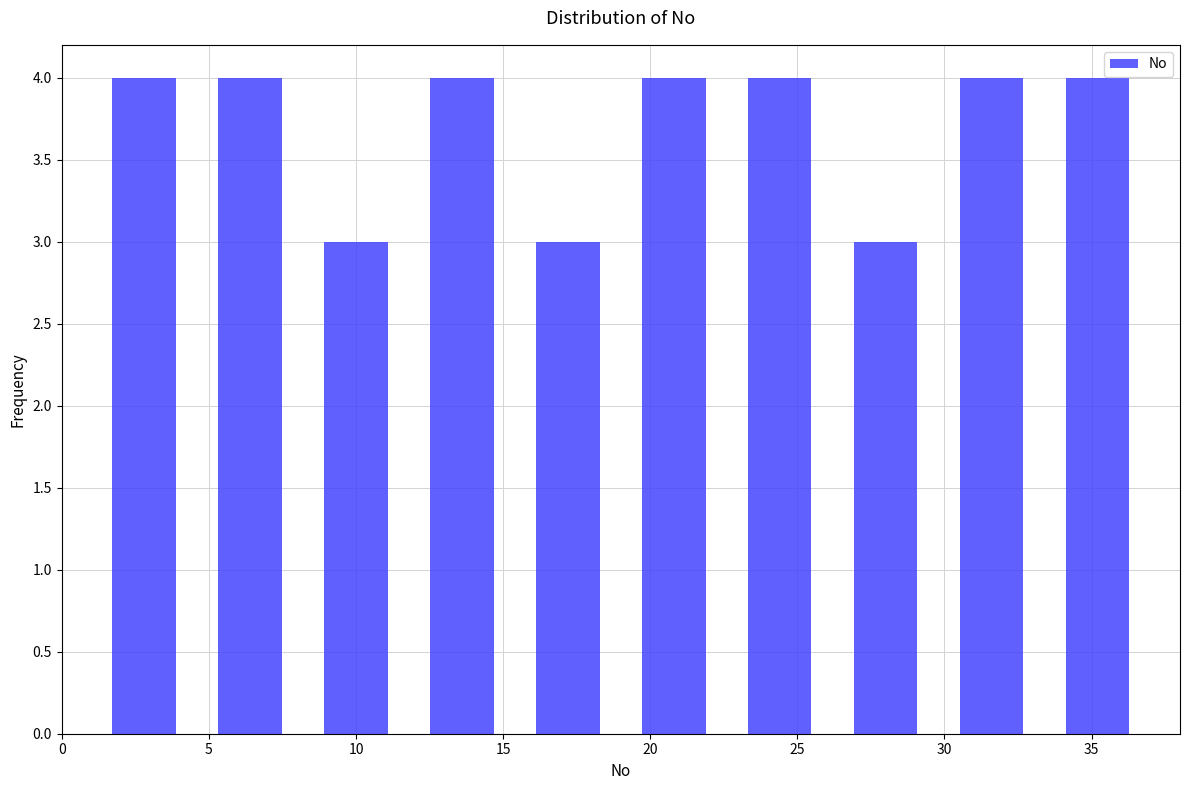

How tall is the bar that spans 4.6 to 8.2 on the x-axis? Neither the bar edges nor the heights are printed on the chart, so give them approximately, as read against the axes.

4